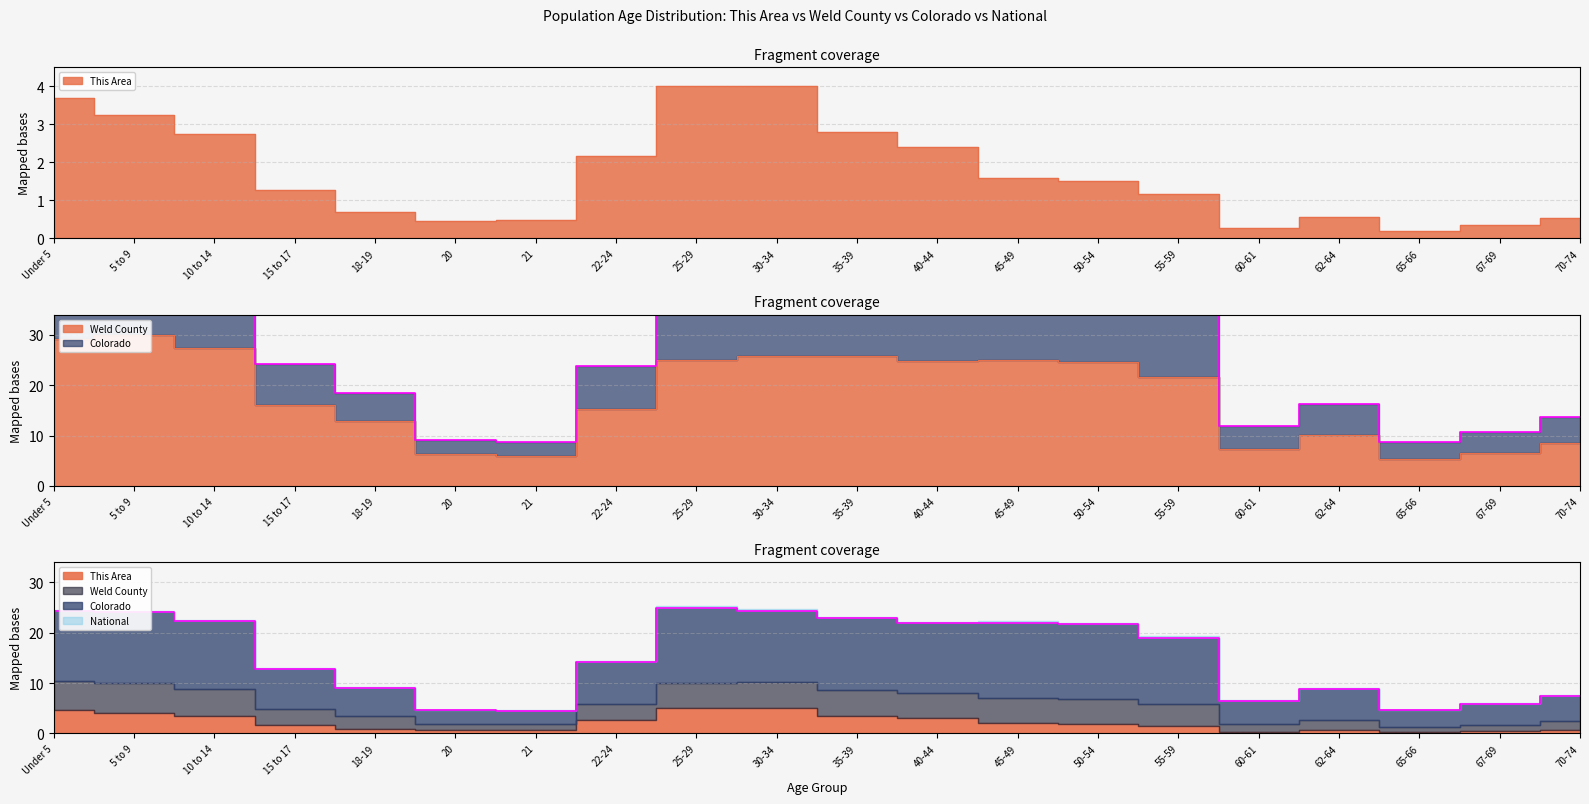

What is the label of the 7th point from the right?

50-54